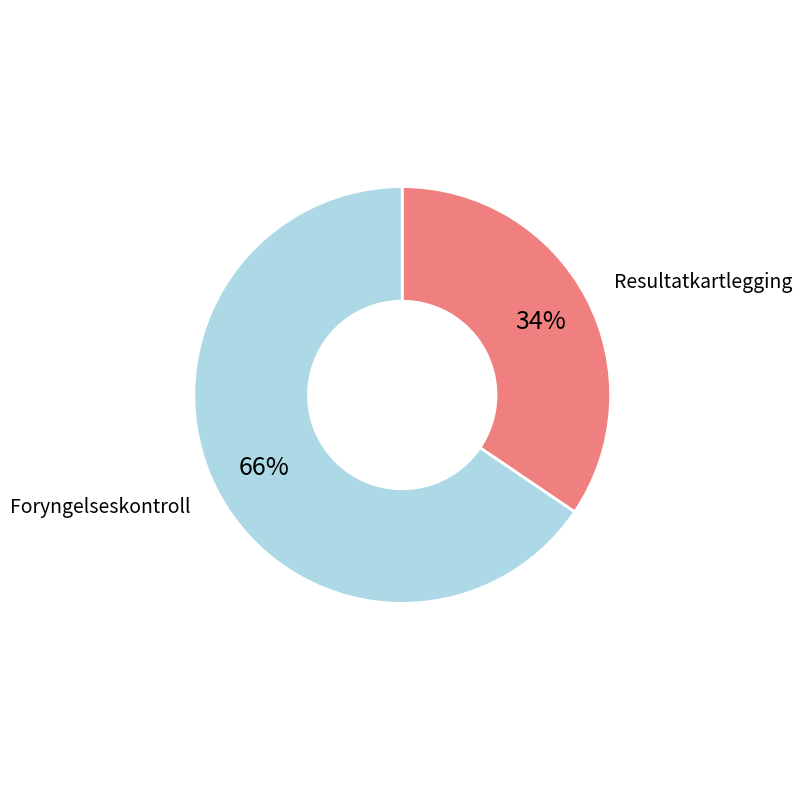

Which has a higher value, Resultatkartlegging or Foryngelseskontroll?

Foryngelseskontroll